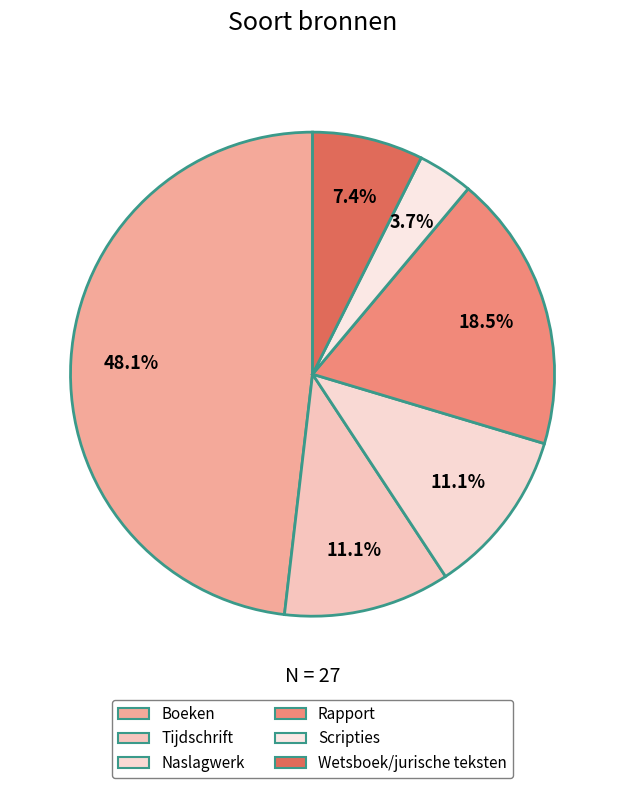

How many slices are in this pie chart?

6